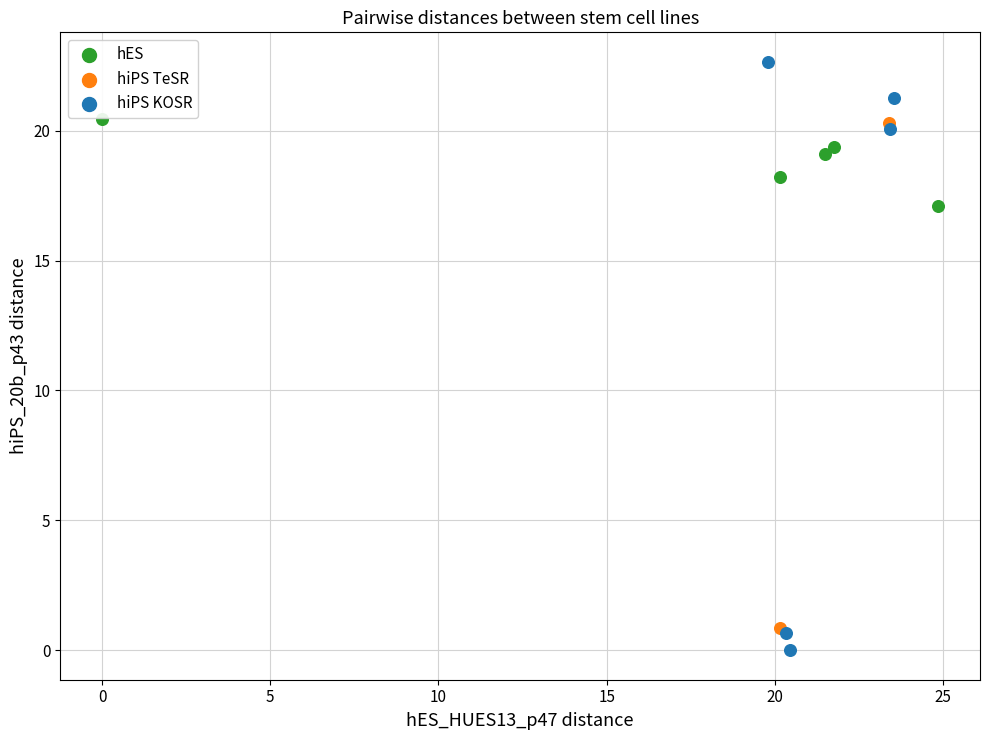

What are all the series names shown in the legend?

hES, hiPS TeSR, hiPS KOSR